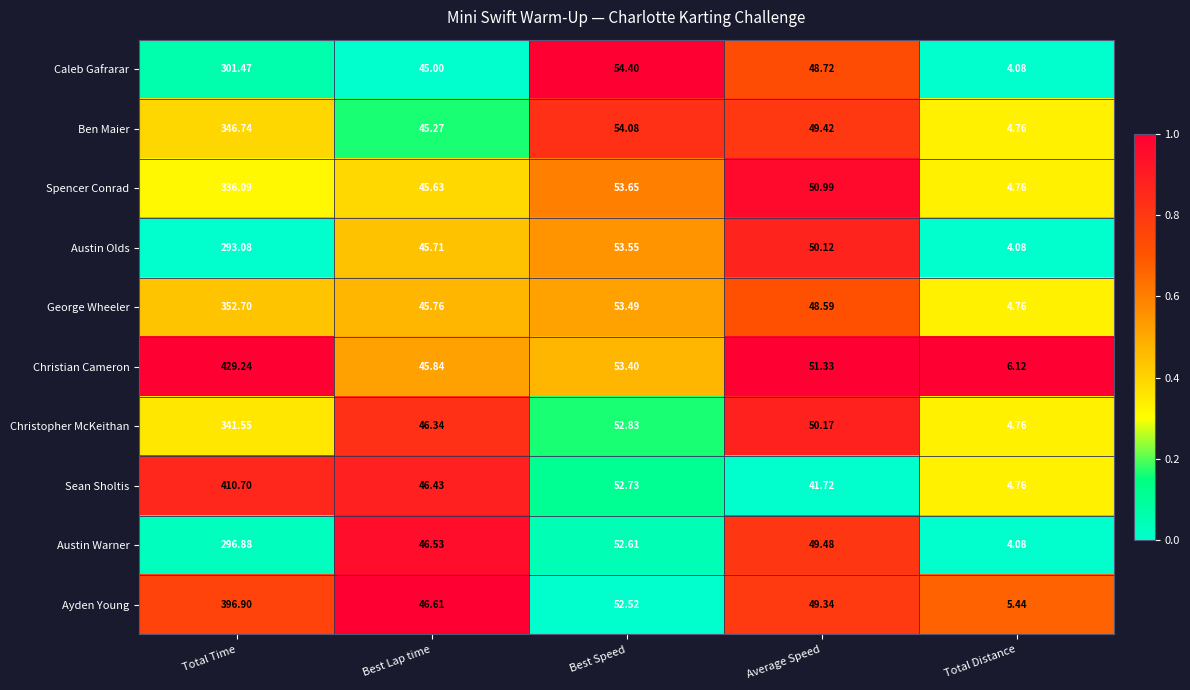

Rank the series by their maximum value, from lowest to highest.

Austin Olds, Austin Warner, Caleb Gafrarar, Spencer Conrad, Christopher McKeithan, Ben Maier, George Wheeler, Ayden Young, Sean Sholtis, Christian Cameron